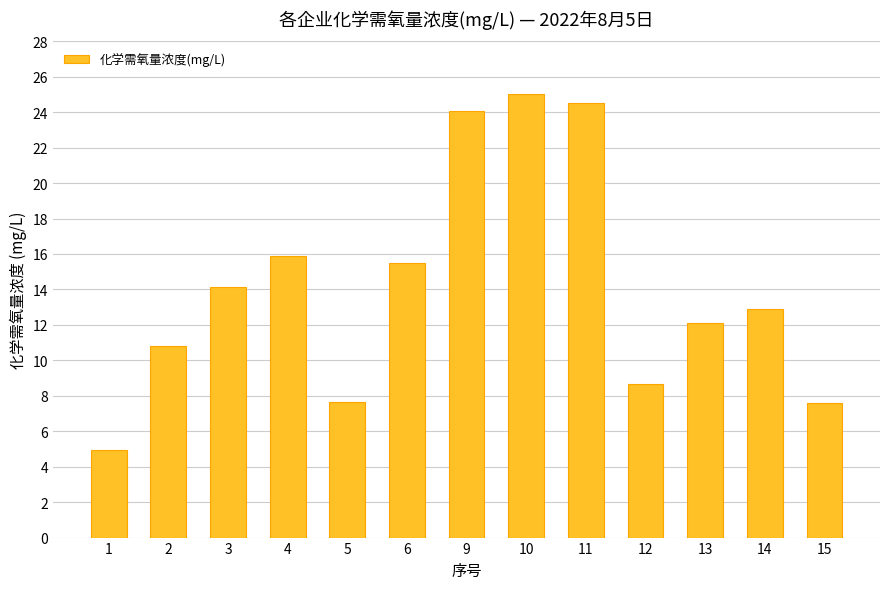

What is the minimum value shown in the chart?

4.9